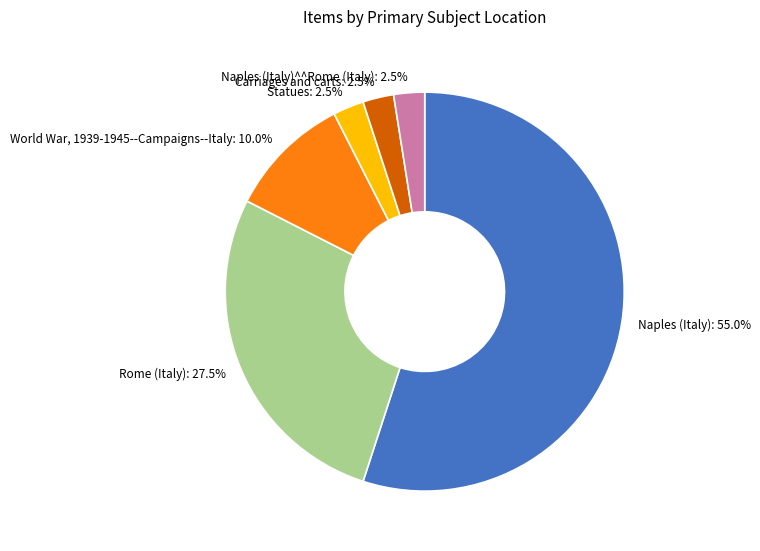

How many slices are in this pie chart?

6